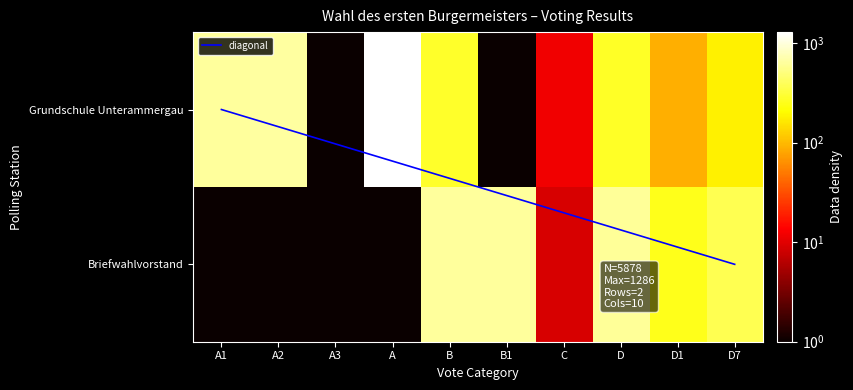

Count the number of categories in the chart.

10